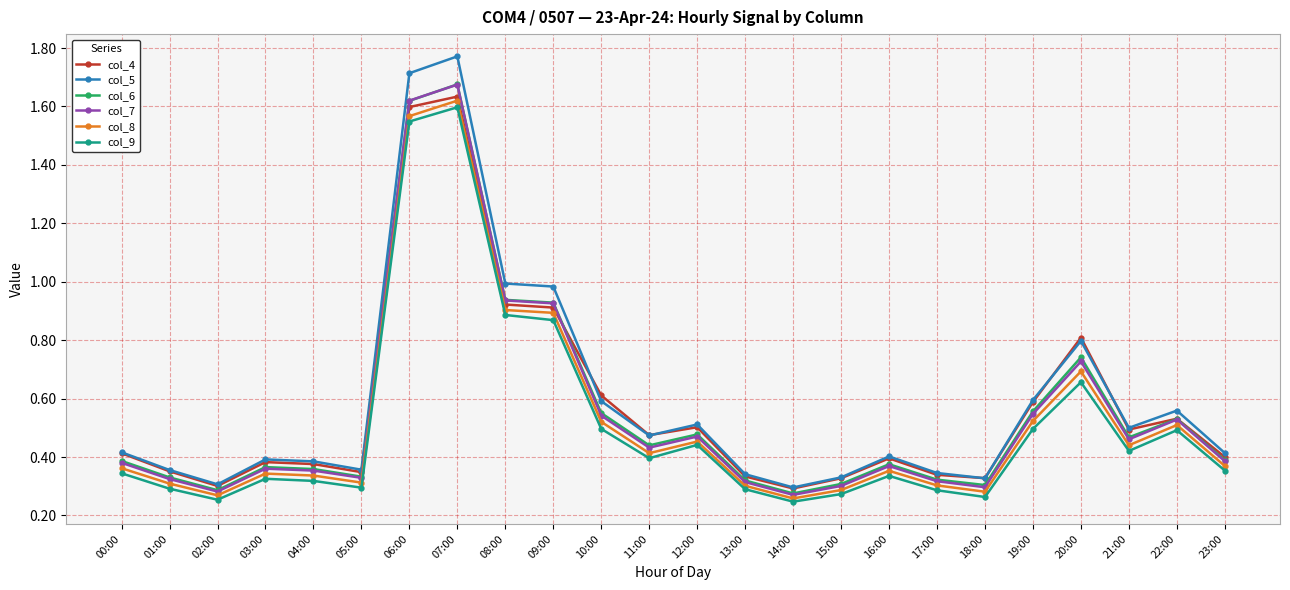

What position from the left is 16:00?

17